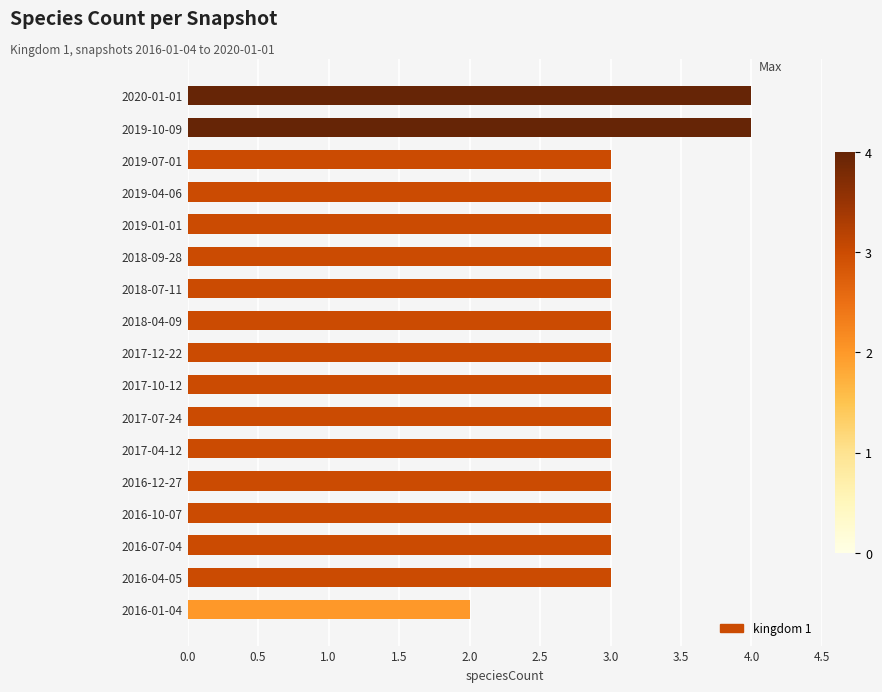

Reading bottom to top, transcribe all the data shown in this chart.

2016-01-04=2	2016-04-05=3	2016-07-04=3	2016-10-07=3	2016-12-27=3	2017-04-12=3	2017-07-24=3	2017-10-12=3	2017-12-22=3	2018-04-09=3	2018-07-11=3	2018-09-28=3	2019-01-01=3	2019-04-06=3	2019-07-01=3	2019-10-09=4	2020-01-01=4